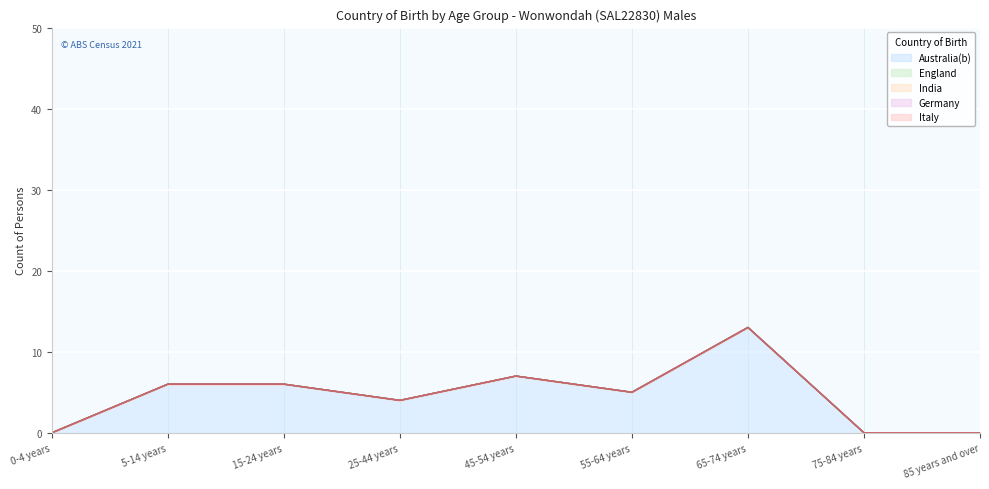

At how many categories does at least one series exceed 6?

2